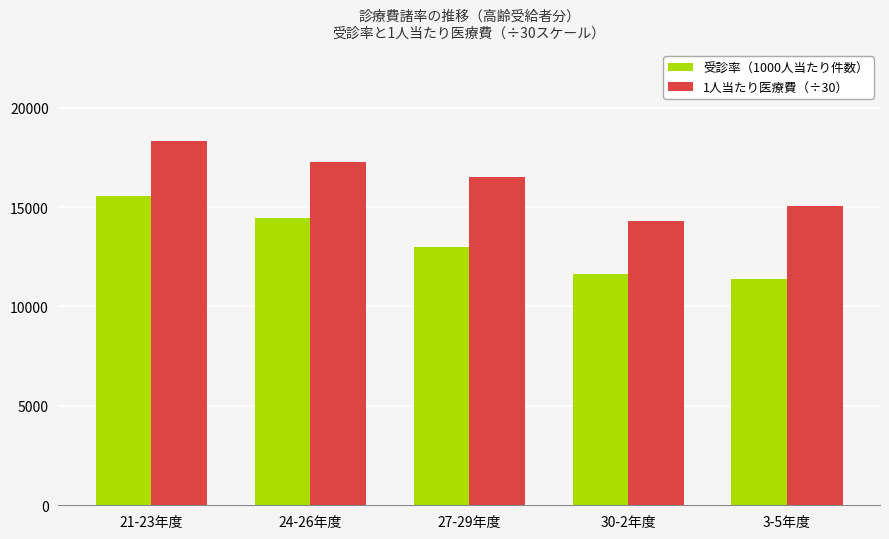

Which category has the lowest value in the 1人当たり医療費（÷30） series?

30-2年度